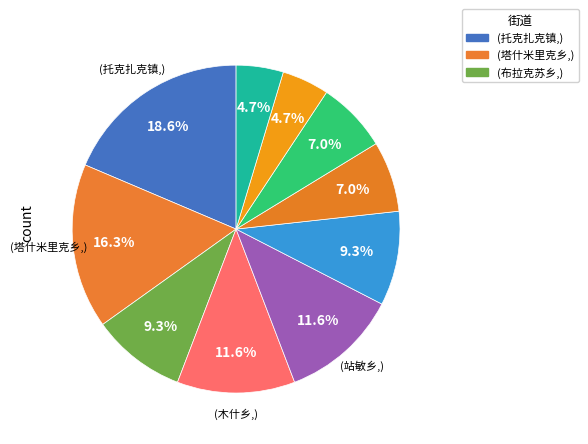

Is there any slice that represents more than half of the pie?

No